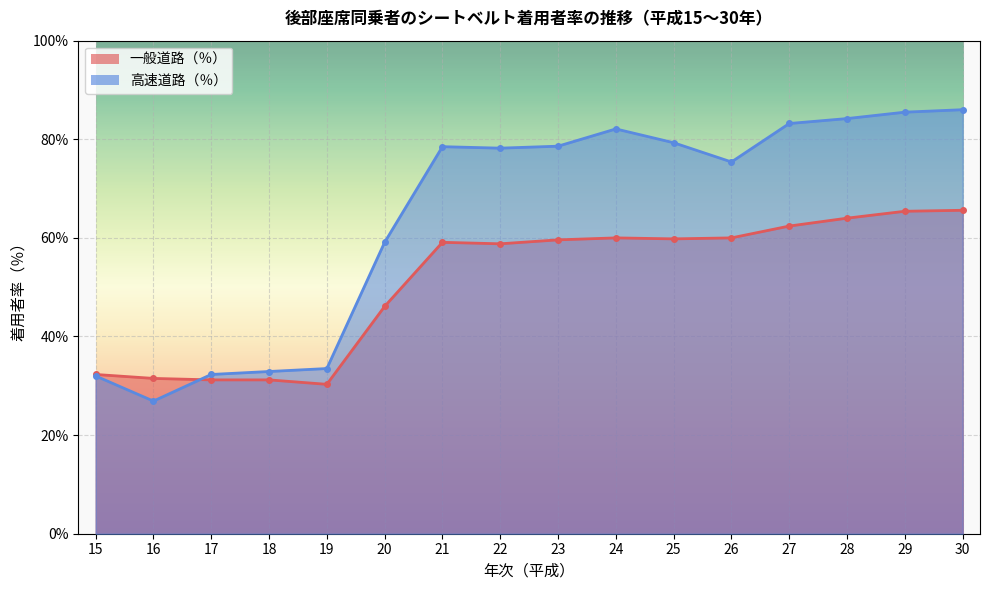

True or false: 高速道路（％） and 一般道路（％） cross at least once.

True